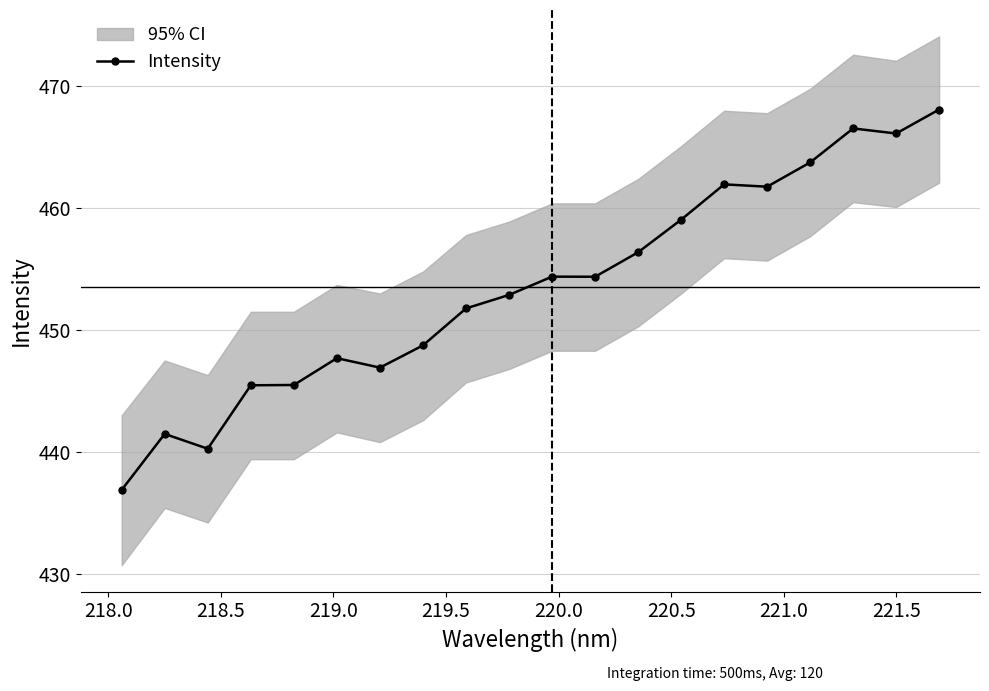

What is the average value?

453.5